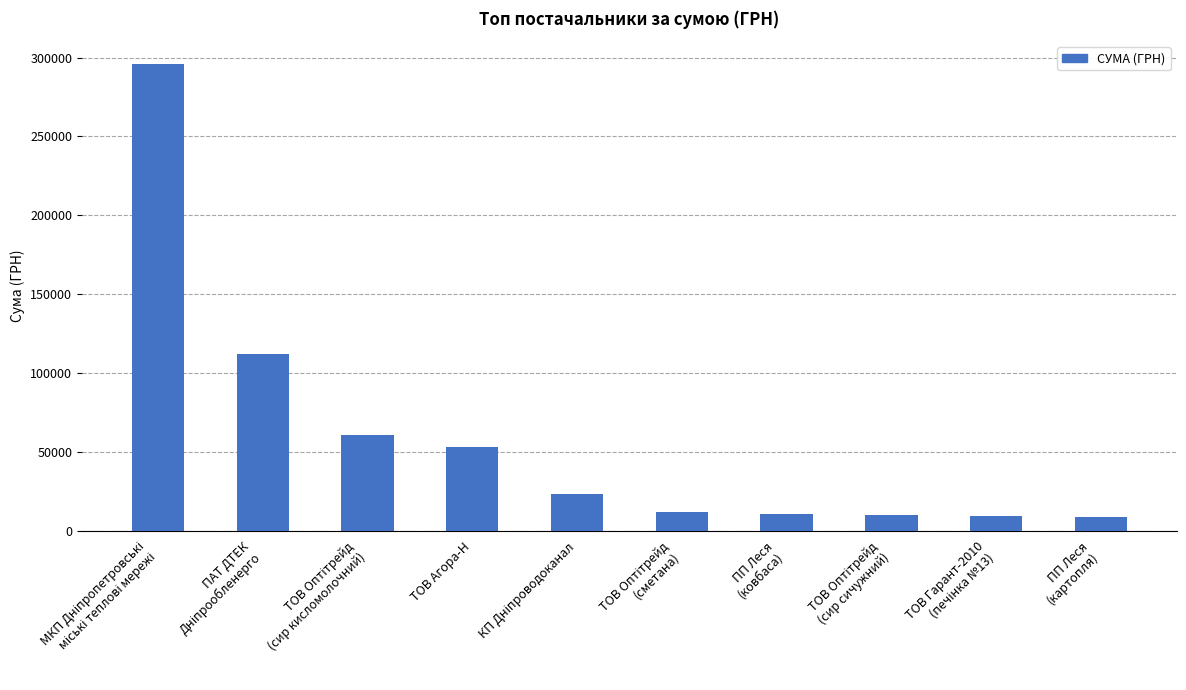

What is the greatest value displayed?

295638.6